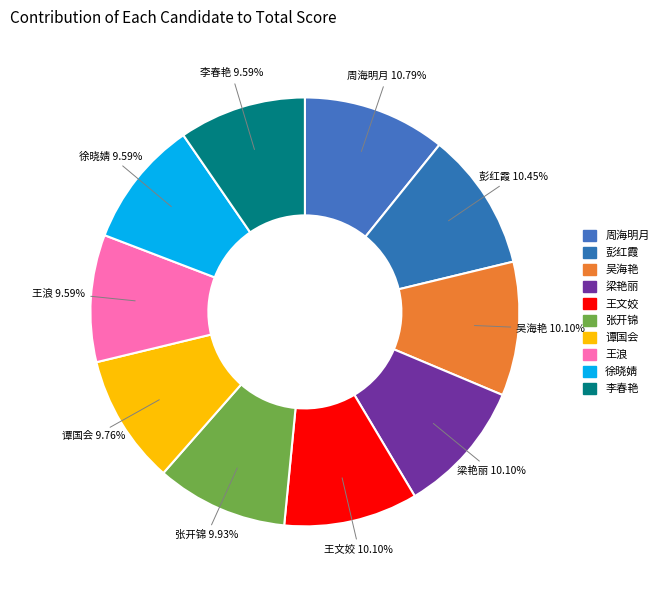

What is the ratio of the value at 吴海艳 10.10% to the value at 徐晓婧 9.59%?

1.1